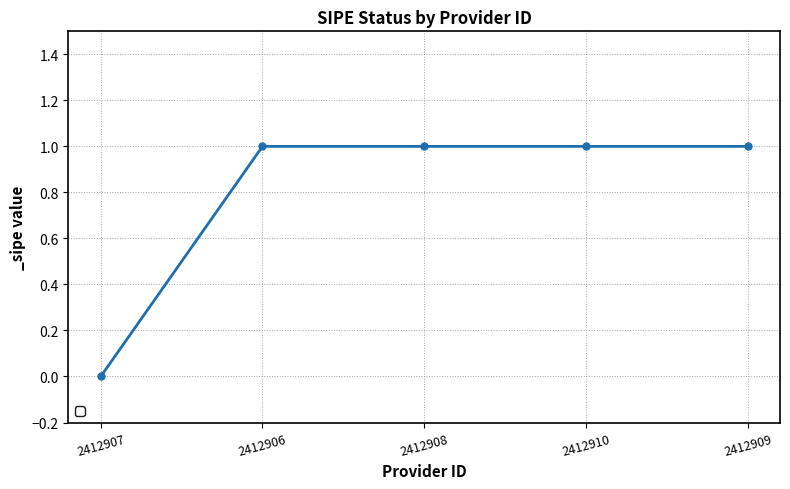

What is the sum of all values?

4